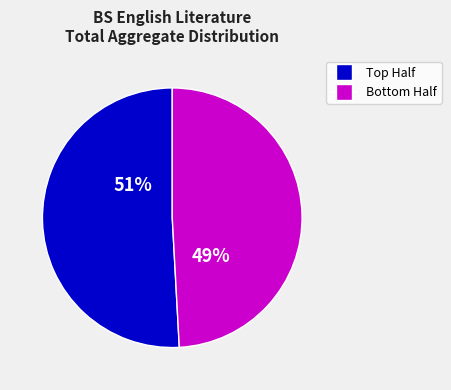

Is there any slice that represents more than half of the pie?

Yes